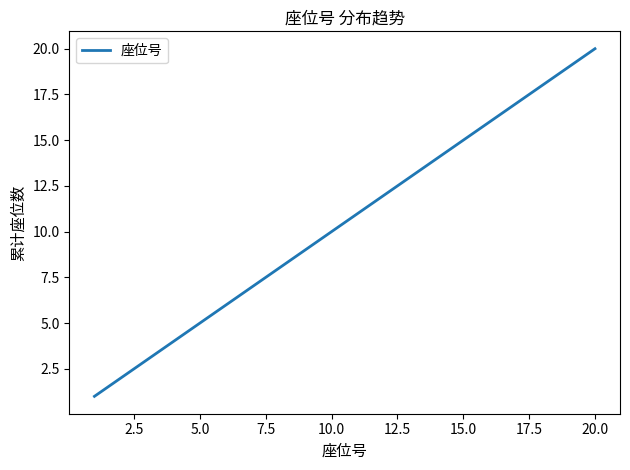

Does the chart have visible grid lines?

No